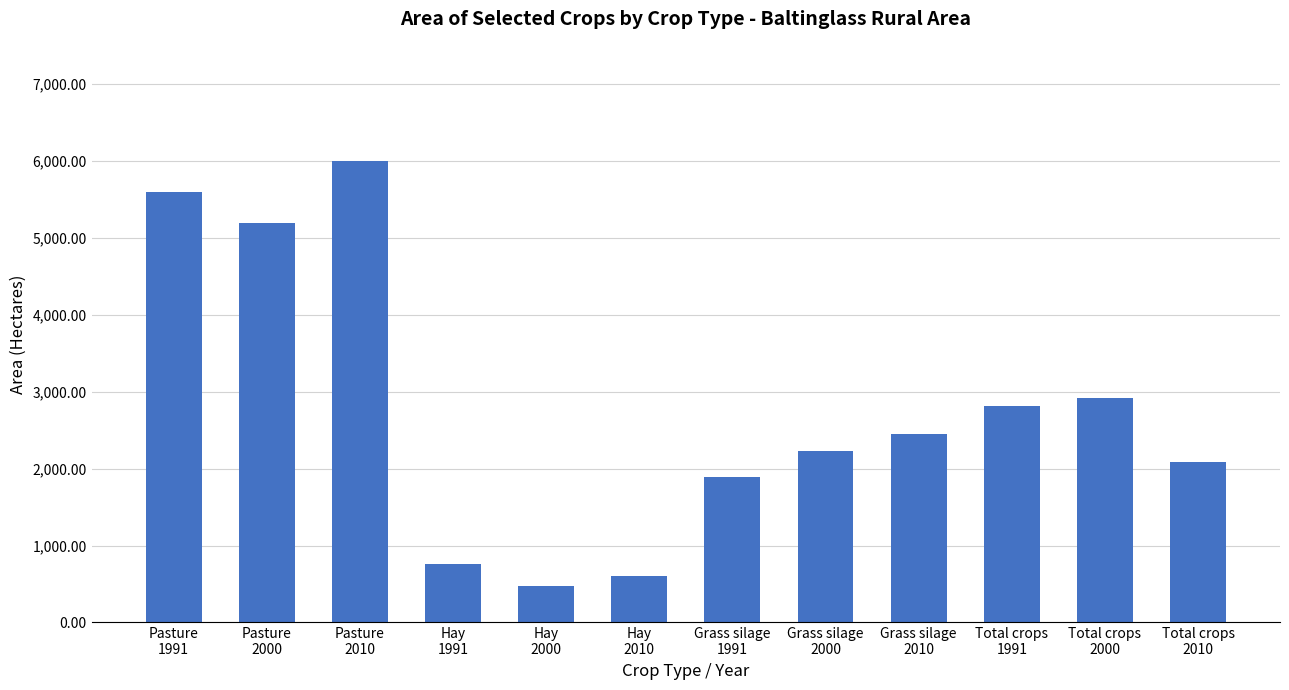

The value at Pasture
2000 is 6785. True or false?

False